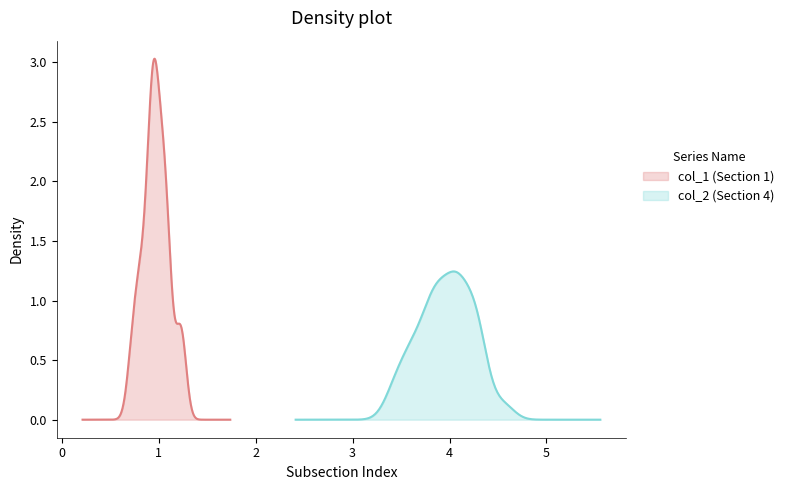

True or false: section_1_4 has more than 2 interior local peaks.

False